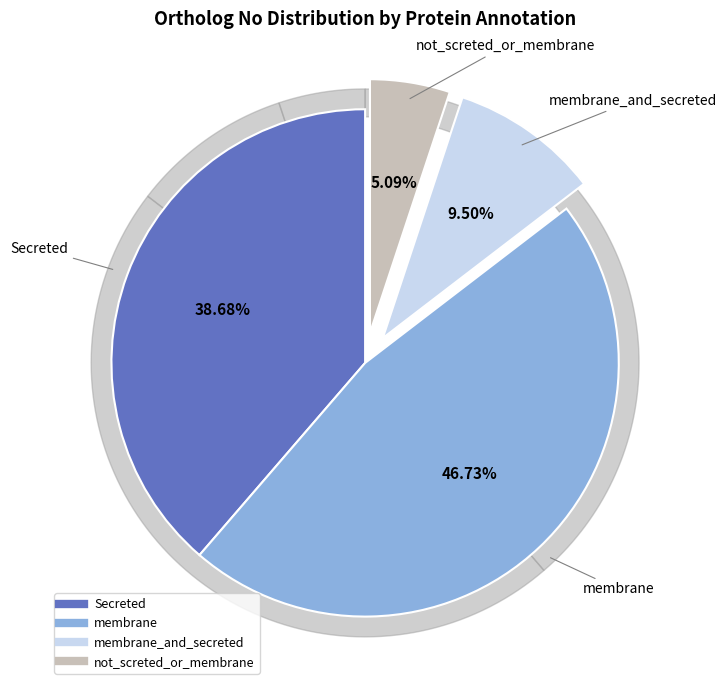

Count the number of slices in the pie.

8